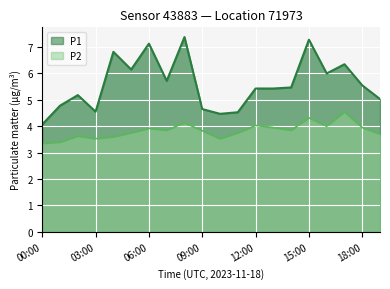

What is the value of the P2 point at the 3rd from the left?

3.6